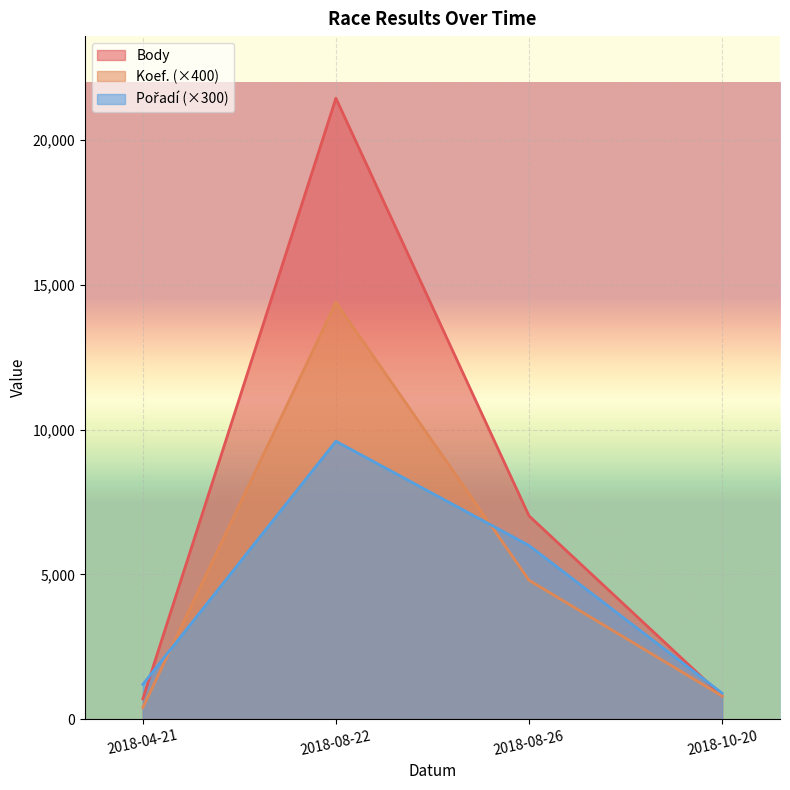

What is the total value across all series at 2018-08-26?

17824